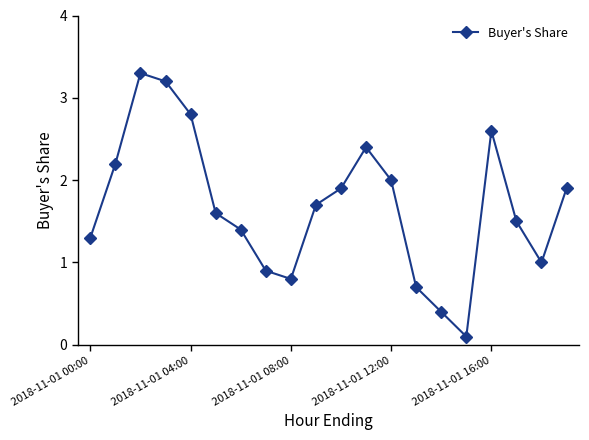

What is the difference between the second highest and second lowest values?

2.8